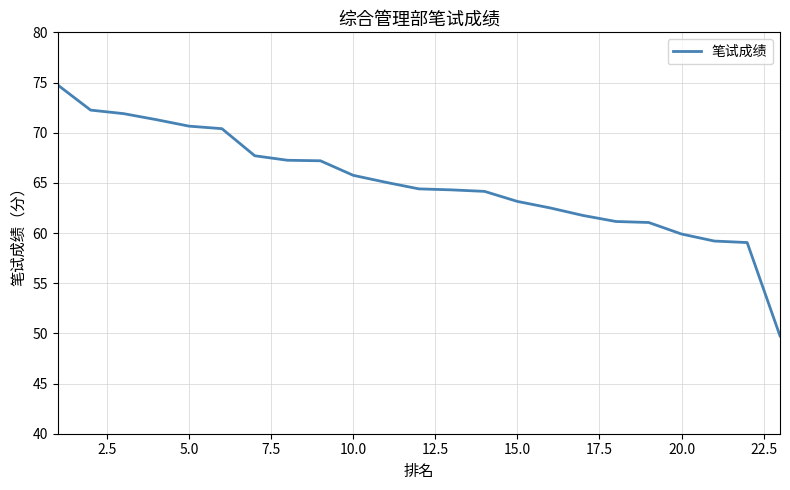

What is the maximum value shown in the chart?

74.8